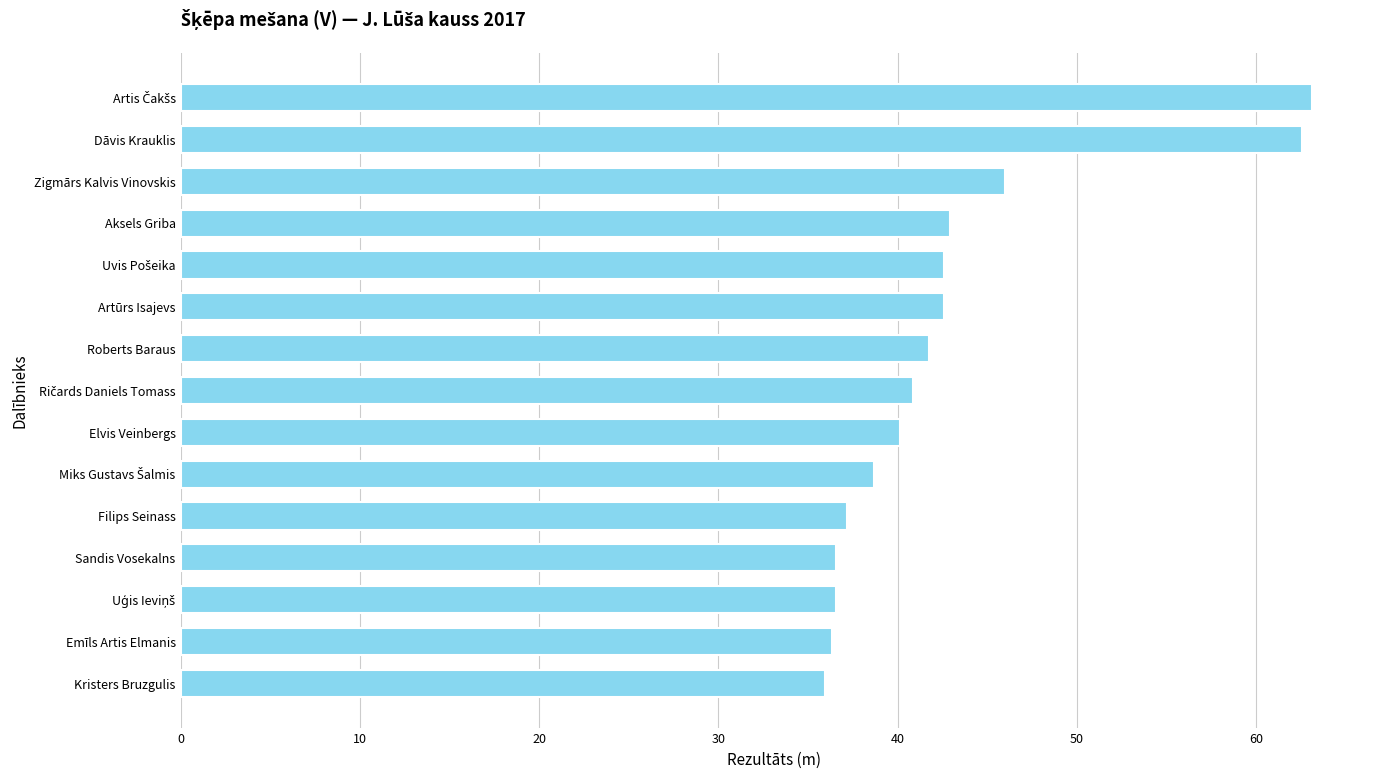

What is the smallest value displayed?

35.9